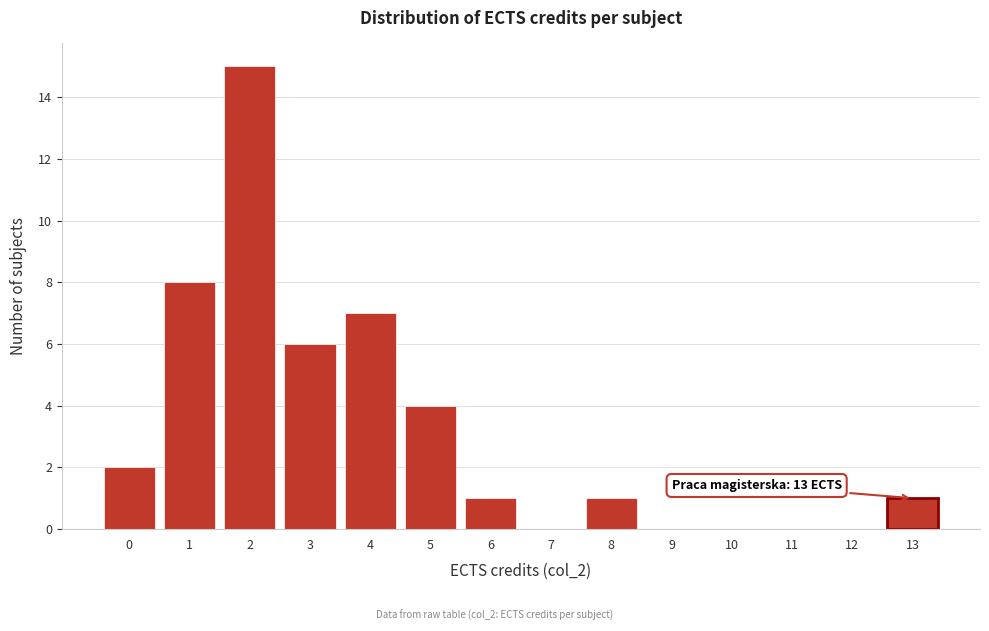

Over which range of the x-axis is the bar tallest?

1.5 to 2.5